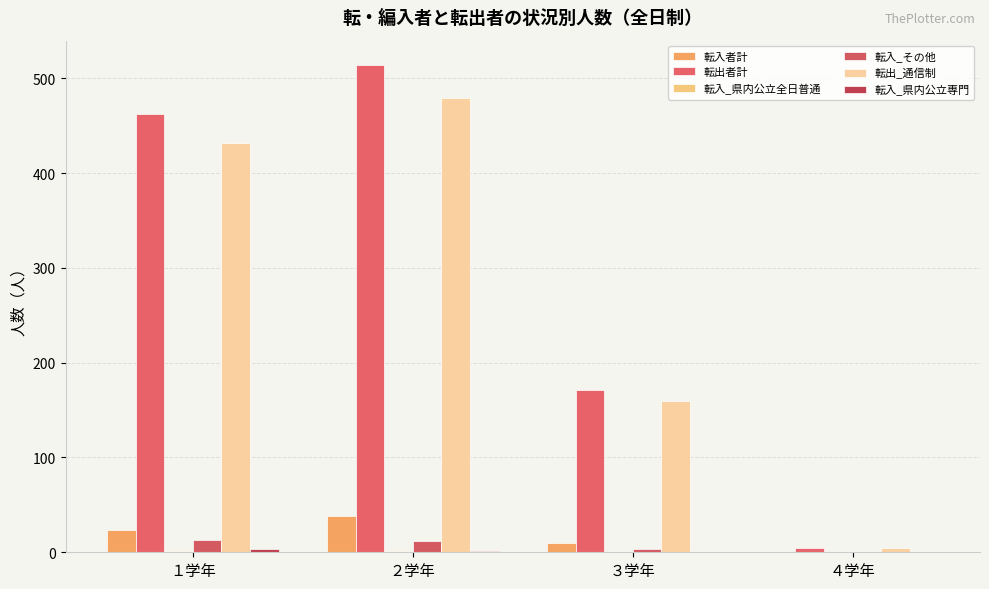

How many values in 転入者計 are above zero?

3